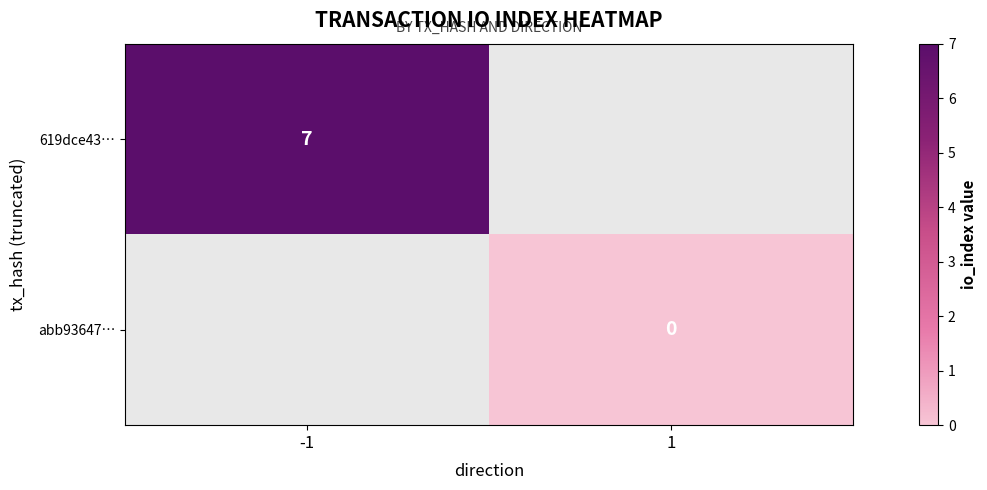

The 619dce43… series shows 9 at -1. True or false?

False